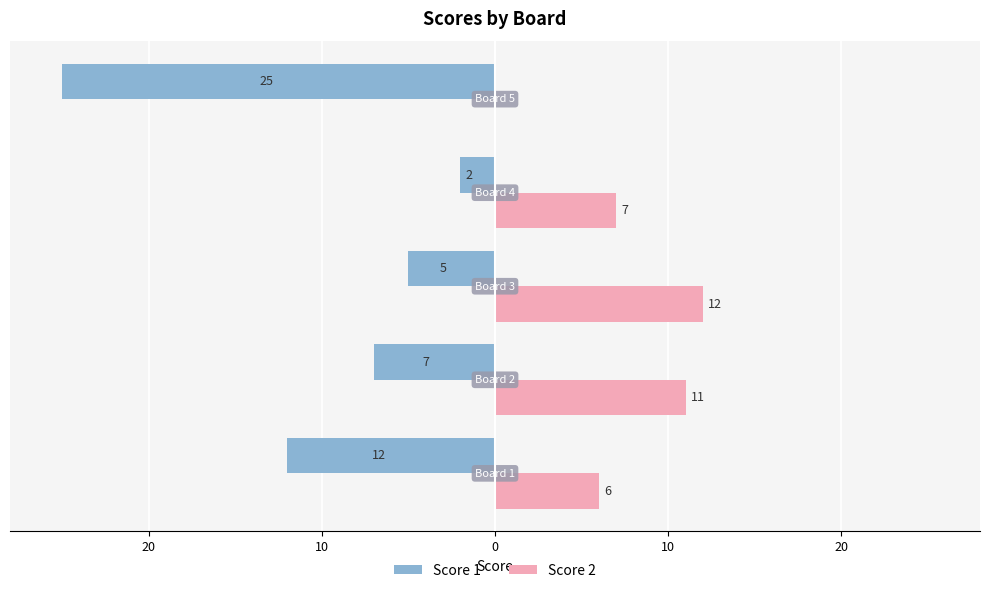

What are all the series names shown in the legend?

Score 1, Score 2